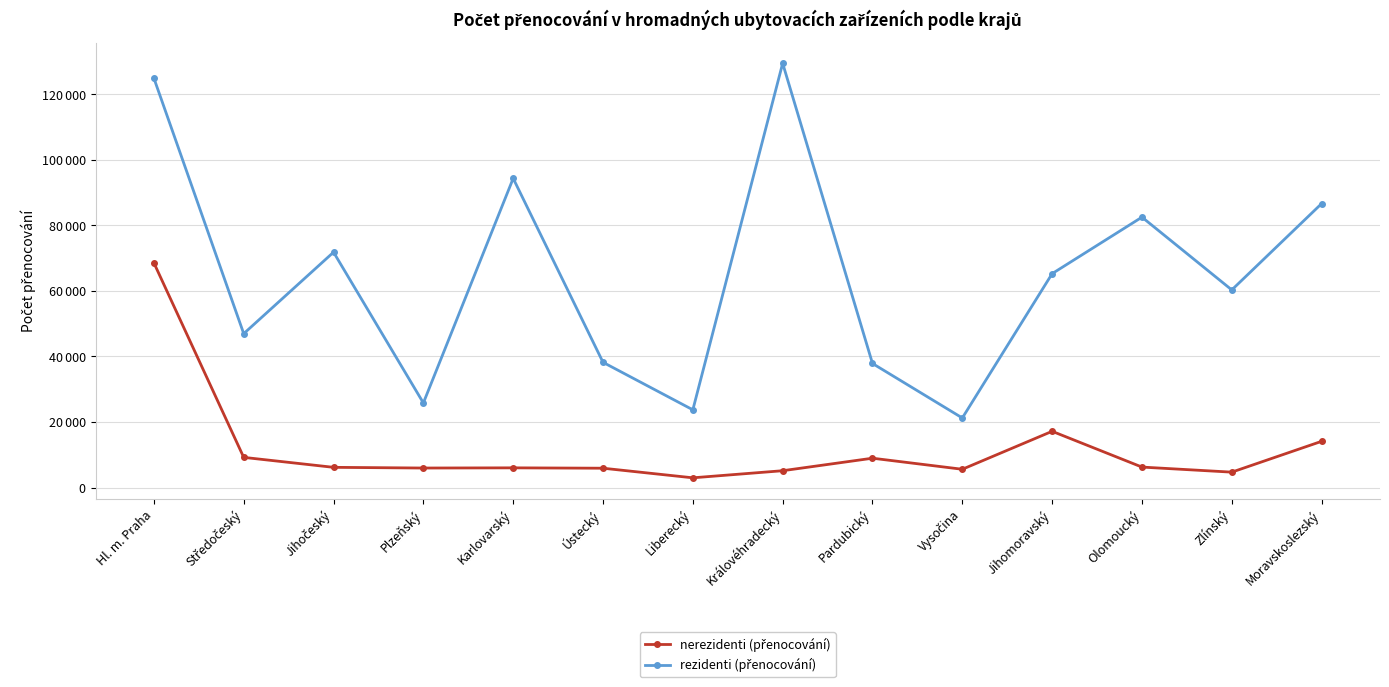

In rezidenti (přenocování), how many points are higher than both neighbors (excluding endpoints)?

4